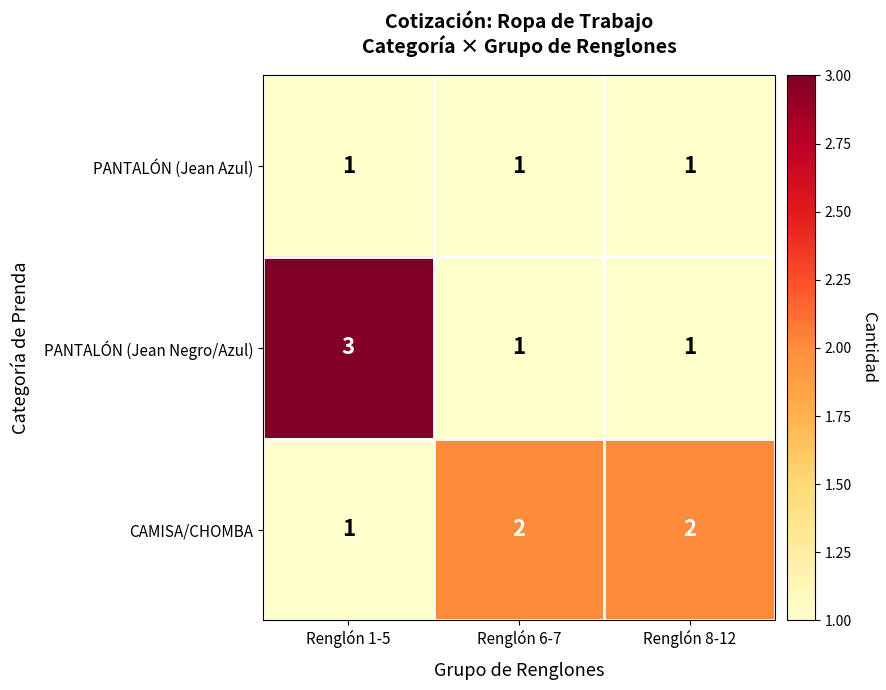

Which series has the widest spread of values?

PANTALÓN (Jean Negro/Azul)